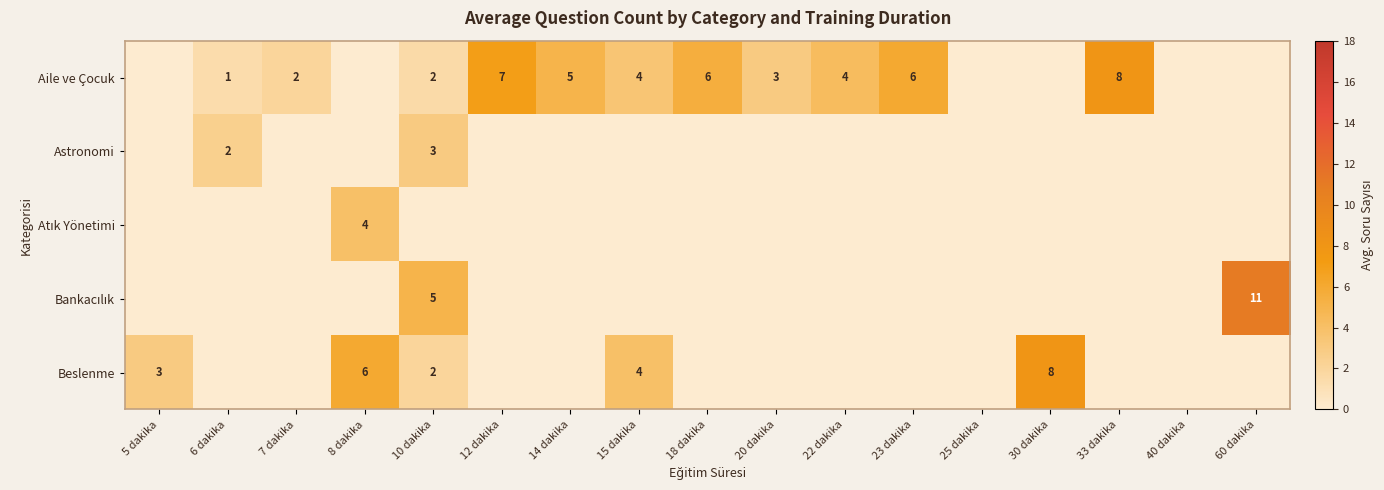

The Beslenme series shows 3 at 5 dakika. True or false?

True